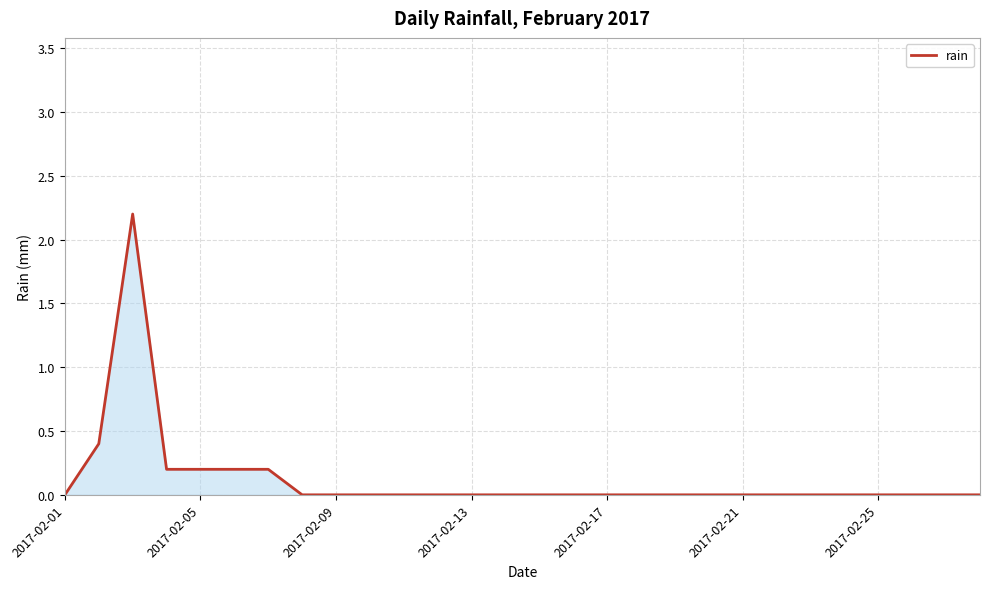

What is the average value?

0.1